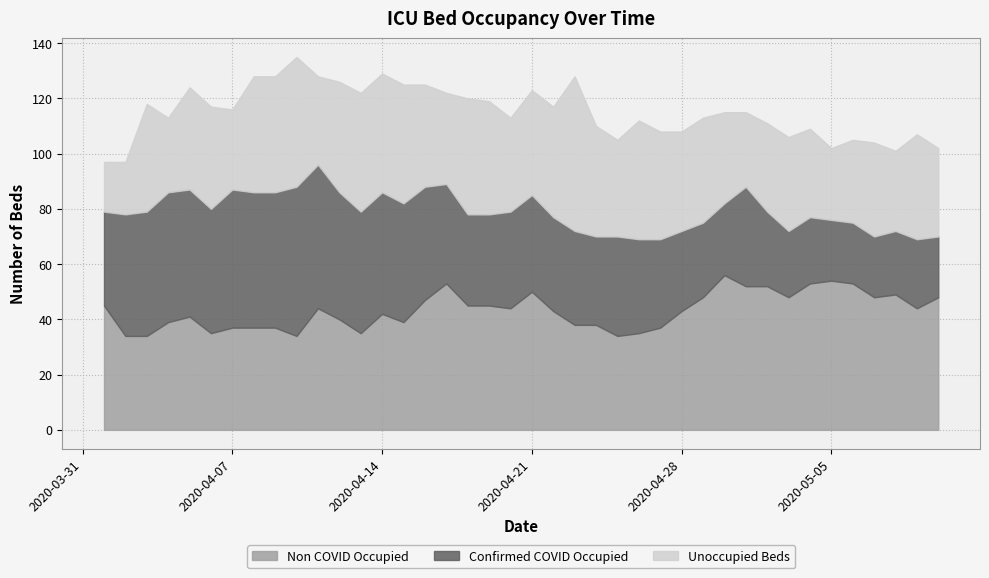

At which label is Confirmed COVID Occupied closest to 38?

2020-04-17